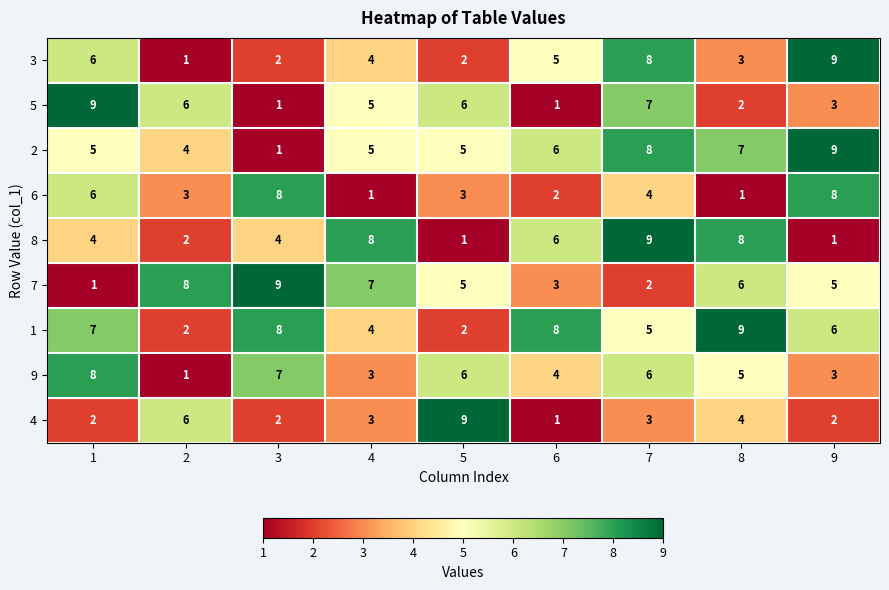

Which category has the highest value in the 2 series?

9